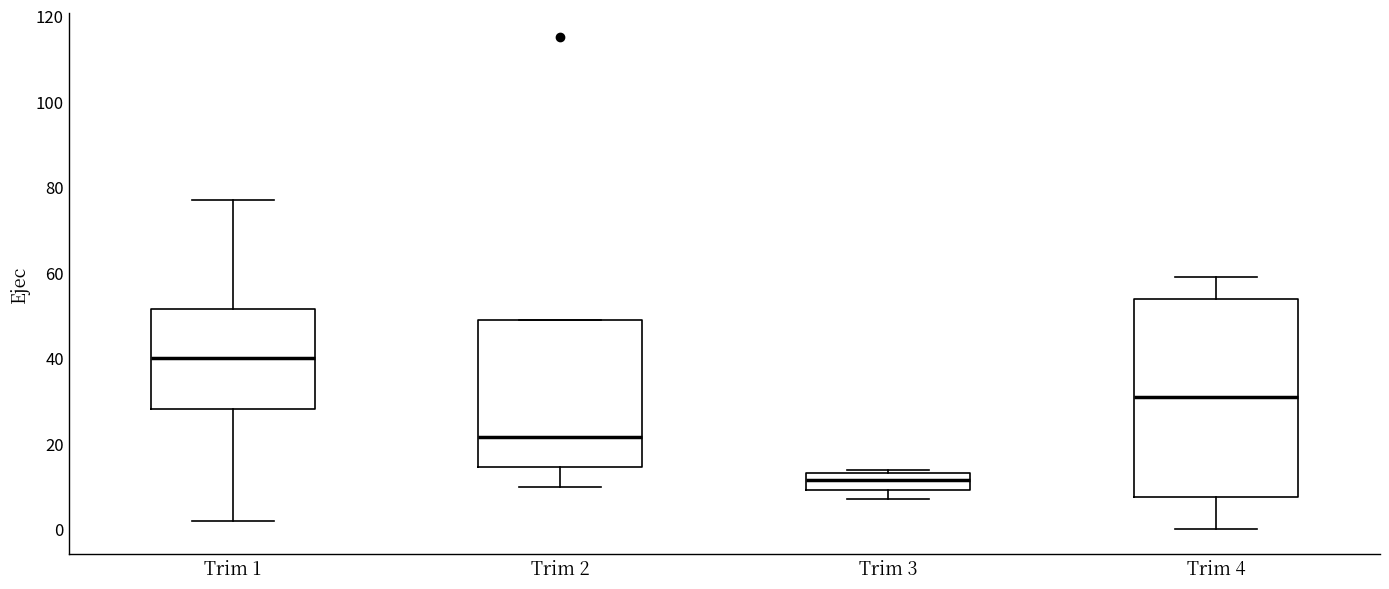

Which box has the highest median line?

Trim 1